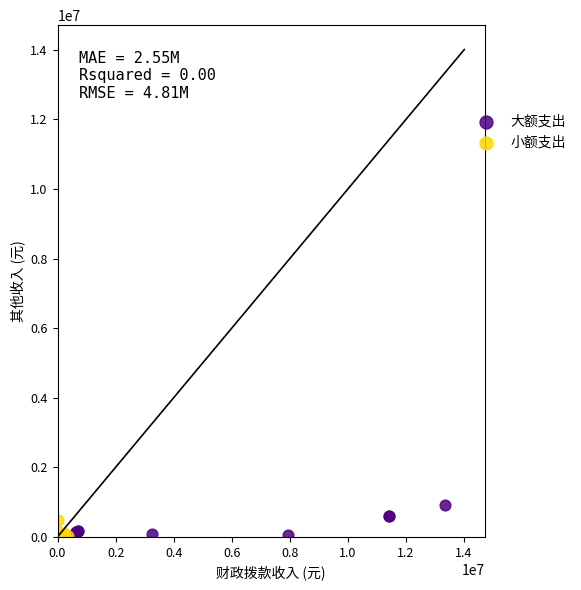

Which series has the largest Y range (max minus min)?

大额支出